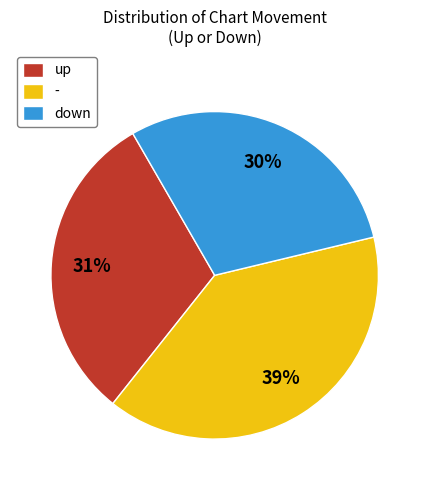

The - slice represents 28% of the pie. True or false?

False